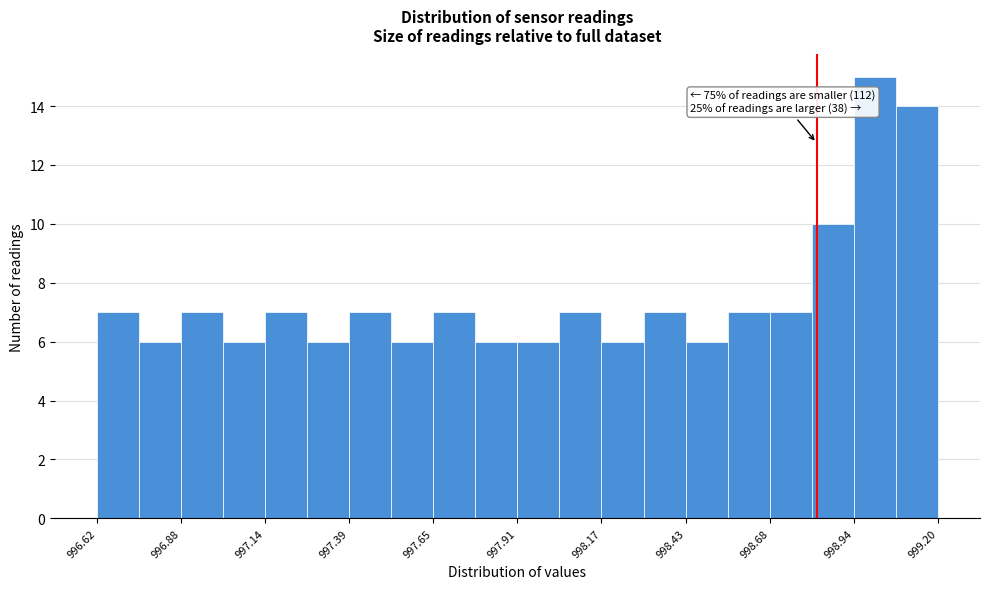

Read against the x-axis, roughly where is the centre of the tallest bar?

999.00